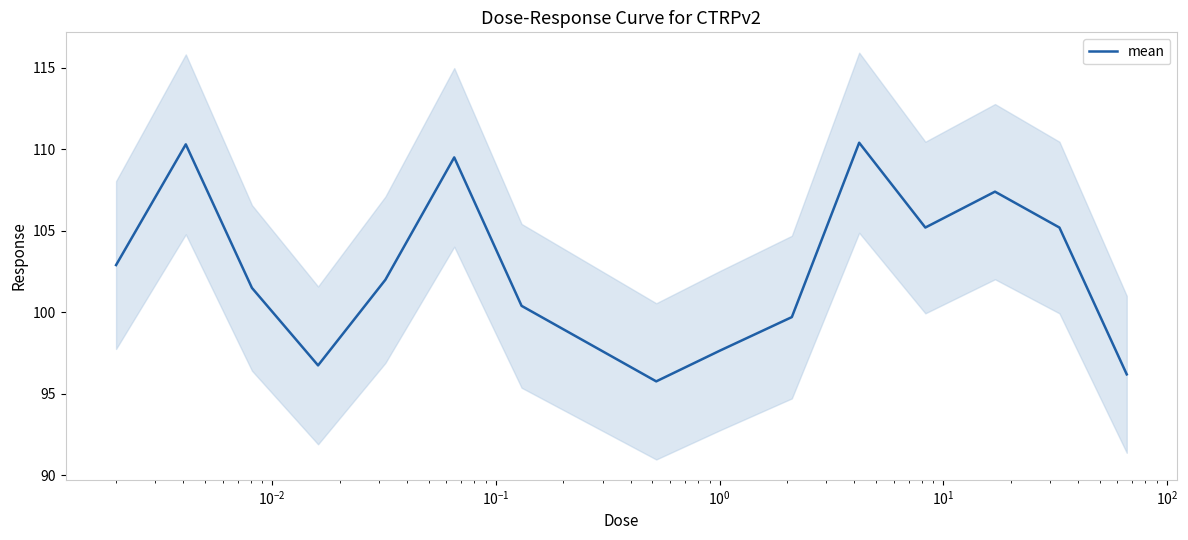

What is the highest value of the mean series?

110.4